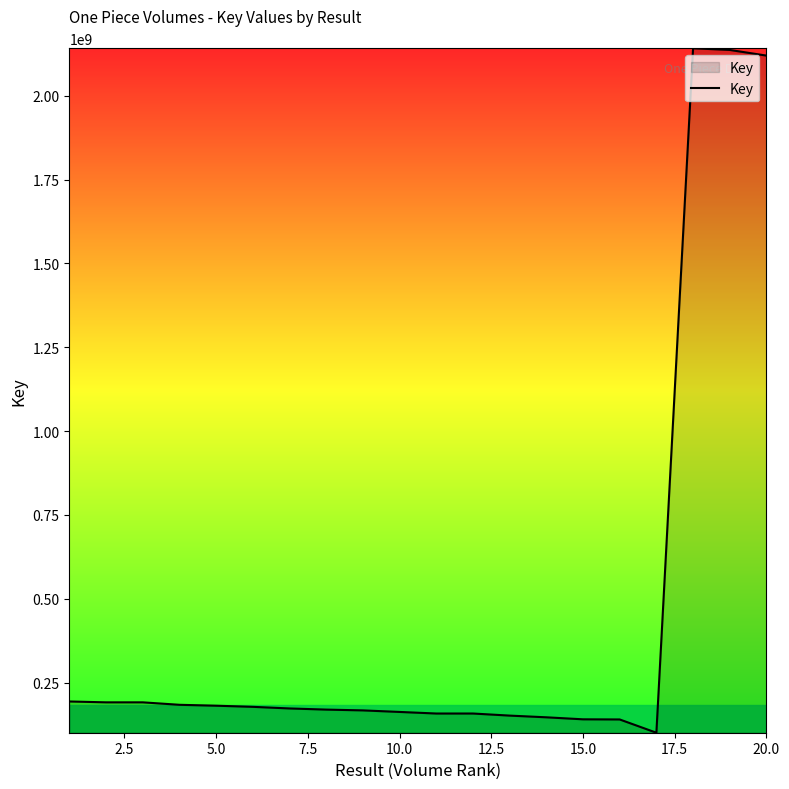

What is the greatest value displayed?

2141429539